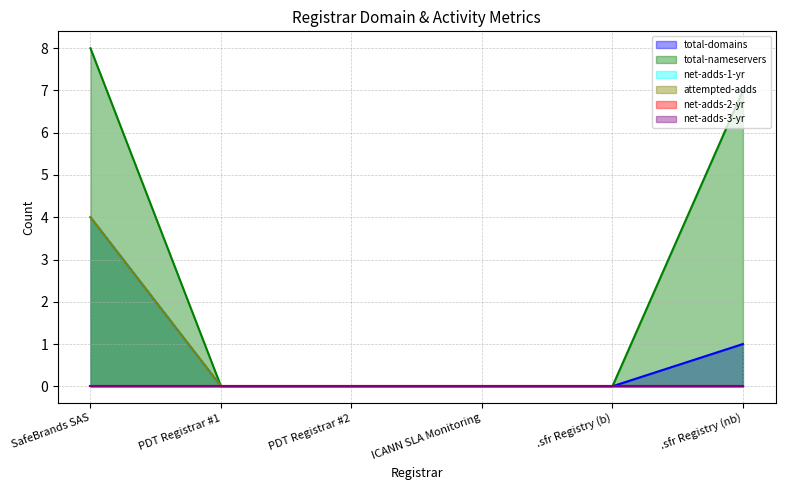

Which series has the largest total across all categories?

total-nameservers